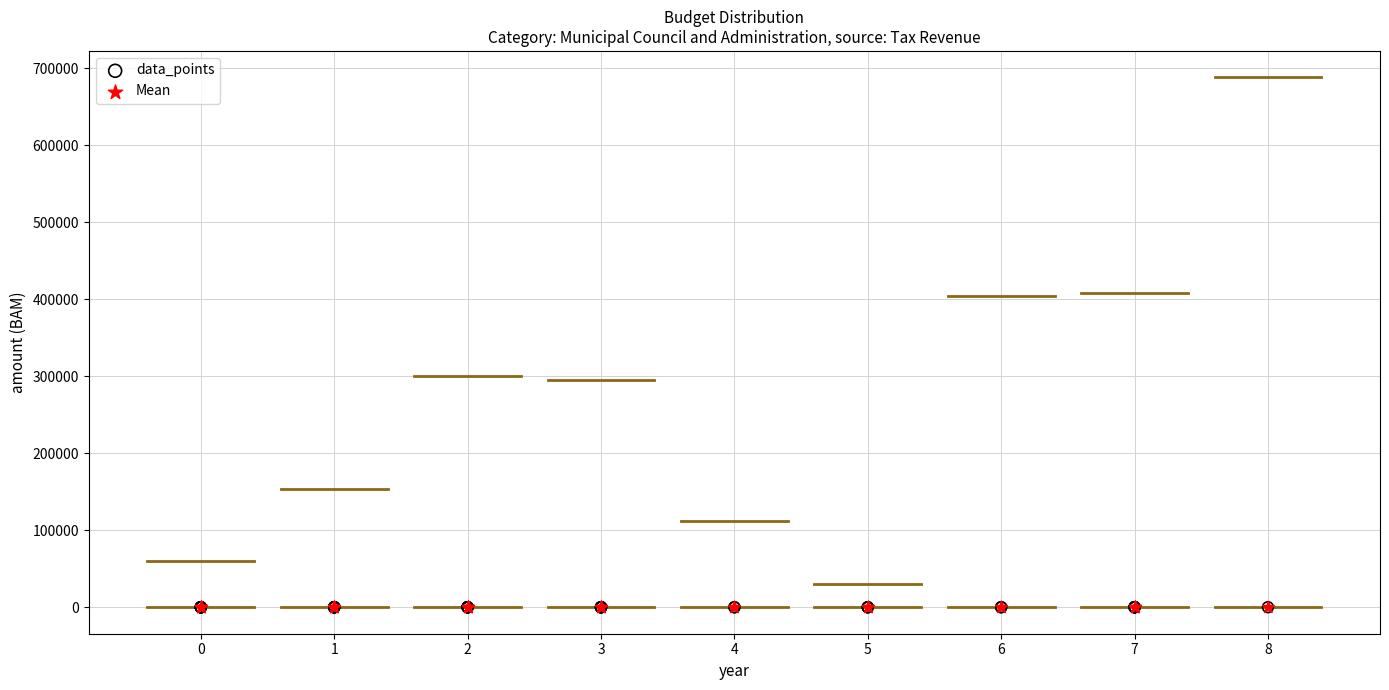

What are all the series names shown in the legend?

data_points, Mean